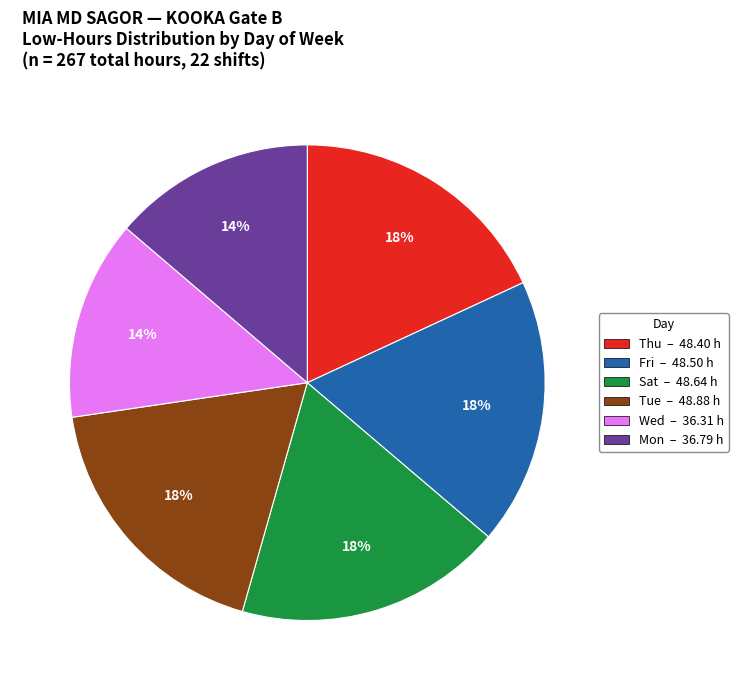

To the nearest percent, what is the average slice percentage?

17%